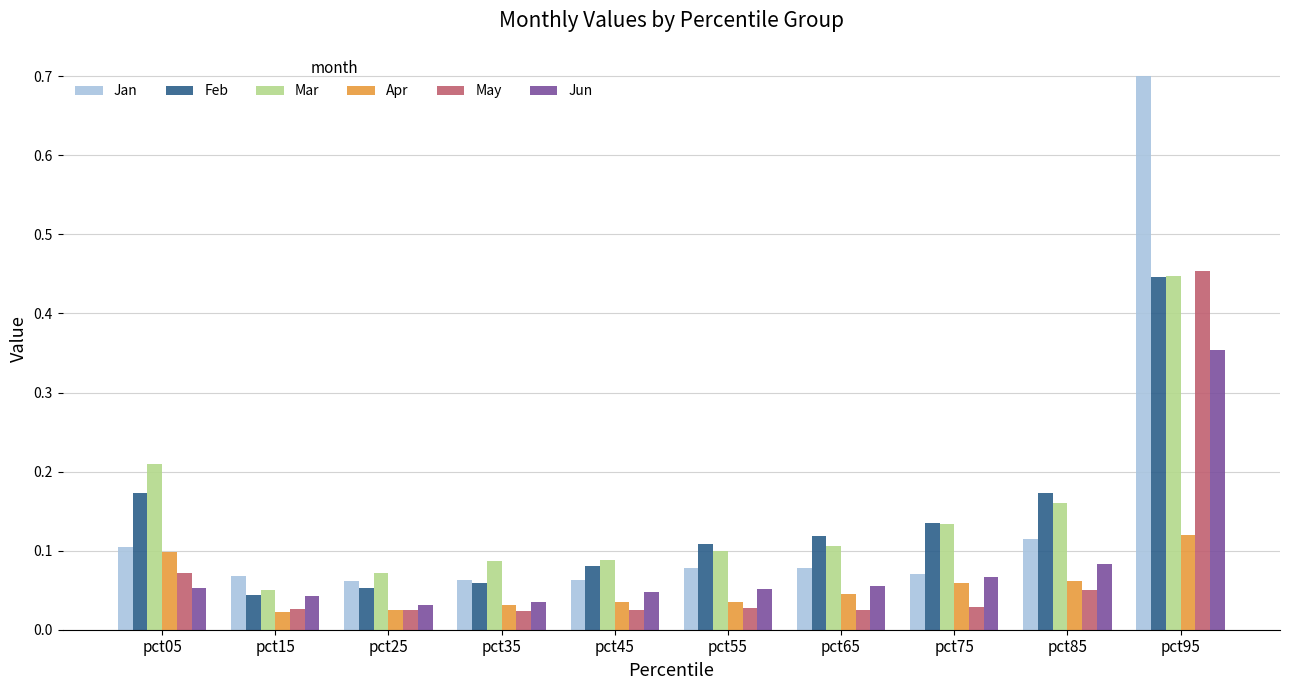

Between pct85 and pct95, which series saw the biggest shift?

Jan